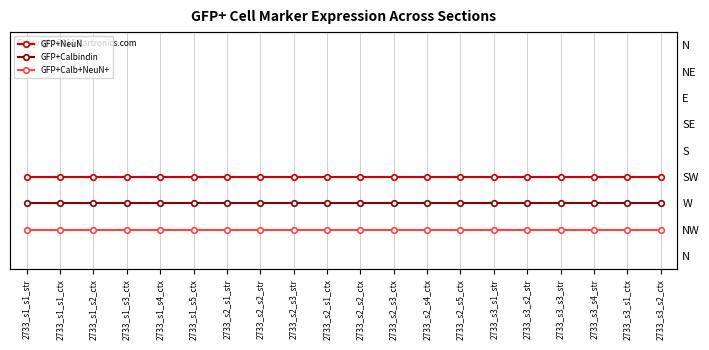

Rank the series by their maximum value, from lowest to highest.

GFP+Calb+NeuN+, GFP+Calbindin, GFP+NeuN